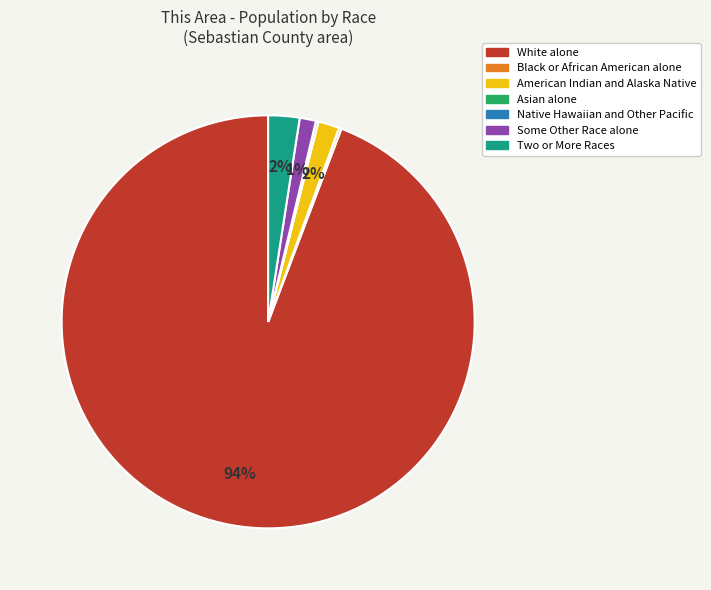

Which slice is the largest?

White alone